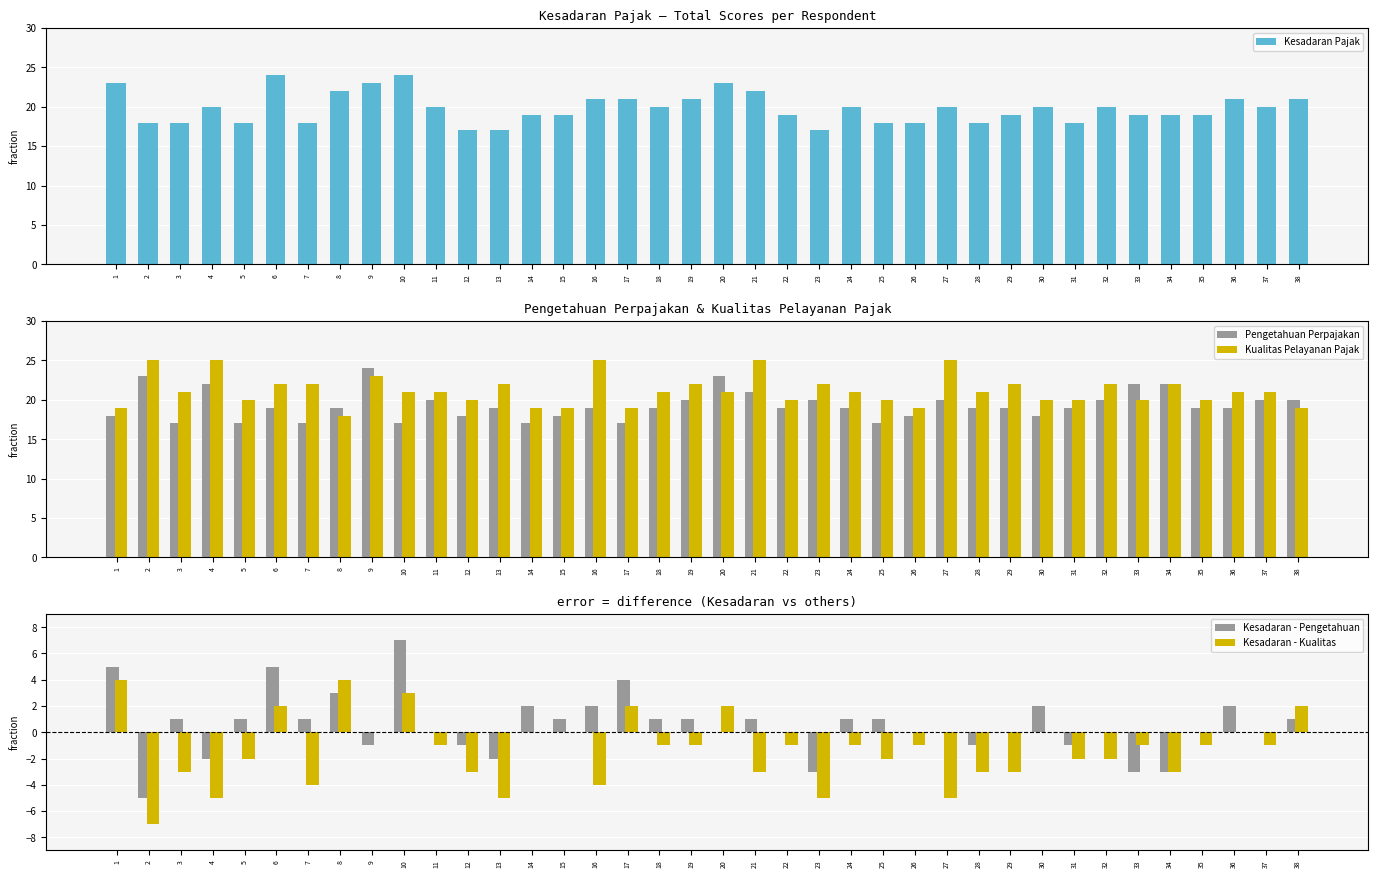

Reading left to right, extract all data points from this chart.

Kesadaran Pajak: 1=23	2=18	3=18	4=20	5=18	6=24	7=18	8=22	9=23	10=24	11=20	12=17	13=17	14=19	15=19	16=21	17=21	18=20	19=21	20=23	21=22	22=19	23=17	24=20	25=18	26=18	27=20	28=18	29=19	30=20	31=18	32=20	33=19	34=19	35=19	36=21	37=20	38=21
Pengetahuan Perpajakan: 1=18	2=23	3=17	4=22	5=17	6=19	7=17	8=19	9=24	10=17	11=20	12=18	13=19	14=17	15=18	16=19	17=17	18=19	19=20	20=23	21=21	22=19	23=20	24=19	25=17	26=18	27=20	28=19	29=19	30=18	31=19	32=20	33=22	34=22	35=19	36=19	37=20	38=20
Kualitas Pelayanan Pajak: 1=19	2=25	3=21	4=25	5=20	6=22	7=22	8=18	9=23	10=21	11=21	12=20	13=22	14=19	15=19	16=25	17=19	18=21	19=22	20=21	21=25	22=20	23=22	24=21	25=20	26=19	27=25	28=21	29=22	30=20	31=20	32=22	33=20	34=22	35=20	36=21	37=21	38=19
Kesadaran - Pengetahuan: 1=5	2=-5	3=1	4=-2	5=1	6=5	7=1	8=3	9=-1	10=7	11=0	12=-1	13=-2	14=2	15=1	16=2	17=4	18=1	19=1	20=0	21=1	22=0	23=-3	24=1	25=1	26=0	27=0	28=-1	29=0	30=2	31=-1	32=0	33=-3	34=-3	35=0	36=2	37=0	38=1
Kesadaran - Kualitas: 1=4	2=-7	3=-3	4=-5	5=-2	6=2	7=-4	8=4	9=0	10=3	11=-1	12=-3	13=-5	14=0	15=0	16=-4	17=2	18=-1	19=-1	20=2	21=-3	22=-1	23=-5	24=-1	25=-2	26=-1	27=-5	28=-3	29=-3	30=0	31=-2	32=-2	33=-1	34=-3	35=-1	36=0	37=-1	38=2